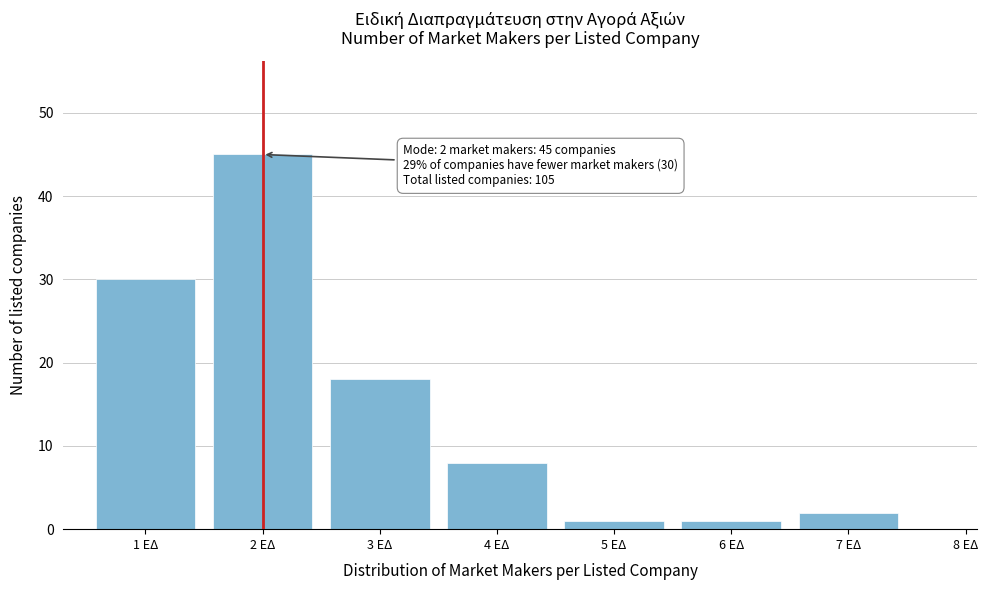

Reading left to right, what are all the values shown in this chart?

1 ΕΔ=30	2 ΕΔ=45	3 ΕΔ=18	4 ΕΔ=8	5 ΕΔ=1	6 ΕΔ=1	7 ΕΔ=2	8 ΕΔ=0